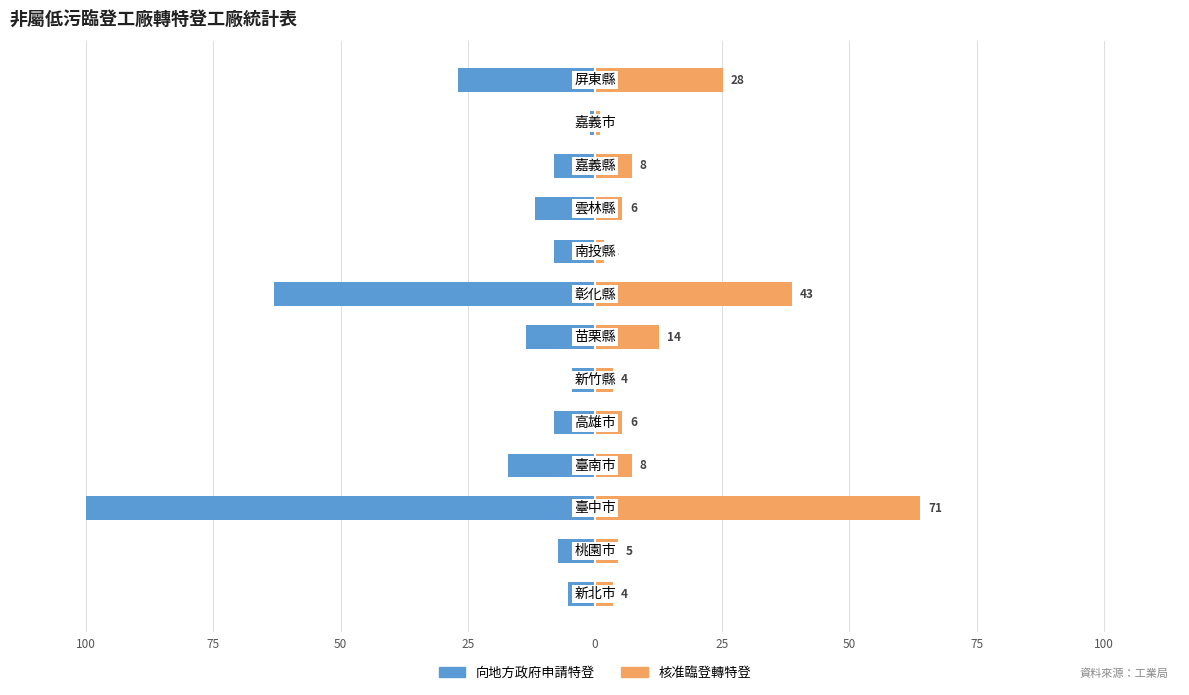

What is the sum of the 向地方政府申請特登 values at 9 and 10?

-19.8